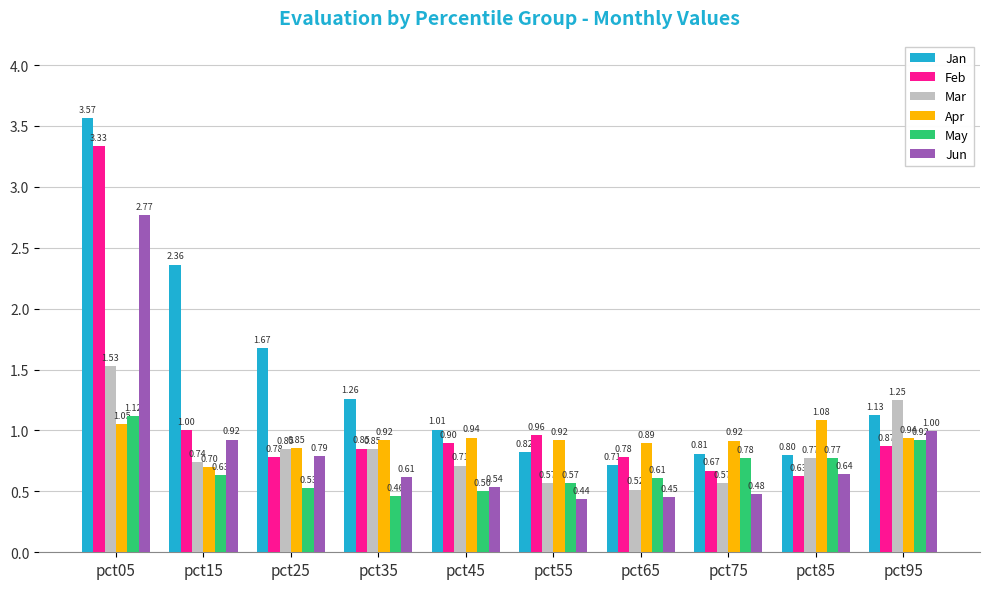

Rank the series by their maximum value, from highest to lowest.

Jan, Feb, Jun, Mar, May, Apr